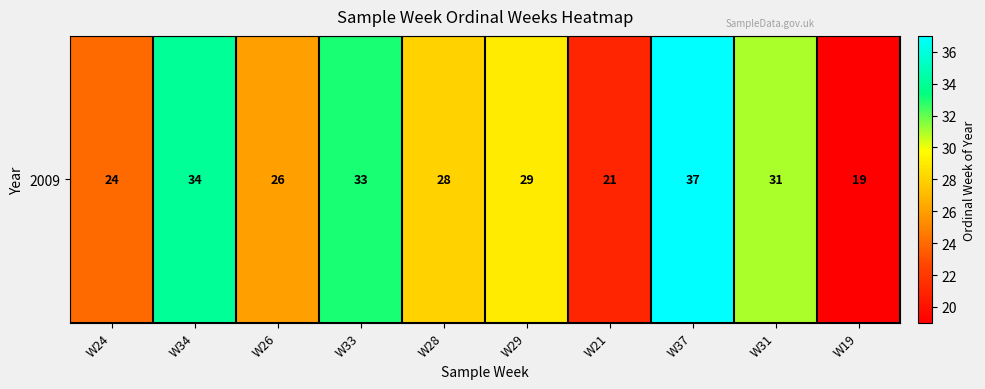

Reading left to right, list all the values displayed in this chart.

W24=24	W34=34	W26=26	W33=33	W28=28	W29=29	W21=21	W37=37	W31=31	W19=19